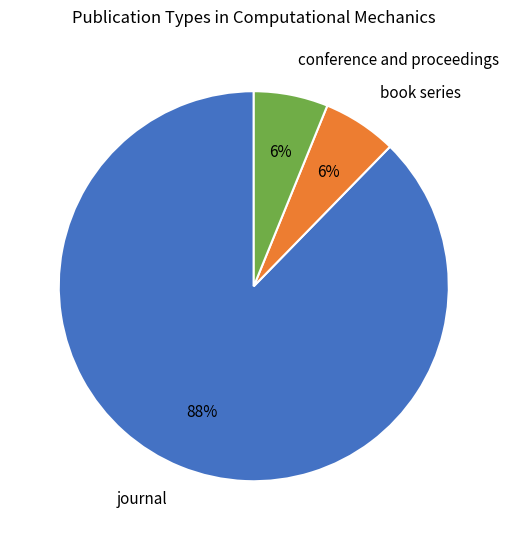

What percentage is the conference and proceedings slice, to the nearest percent?

6%